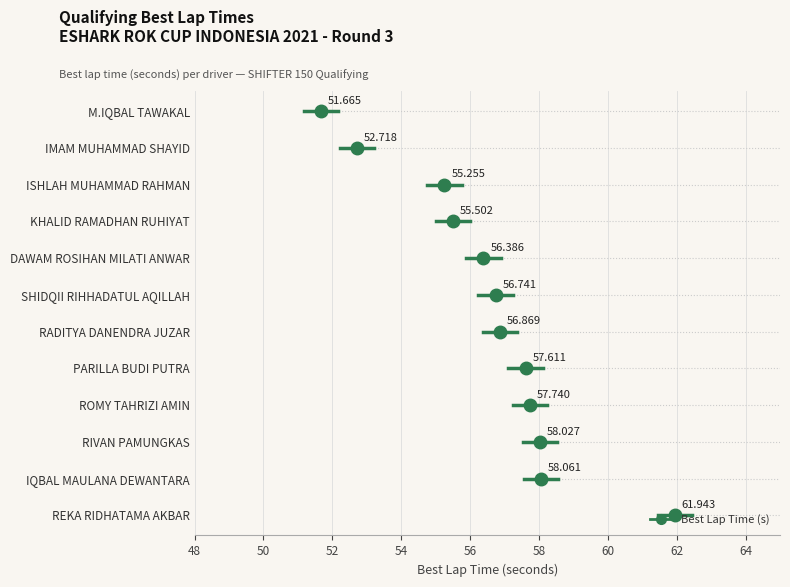

Which label corresponds to the largest value in the chart?

REKA RIDHATAMA AKBAR